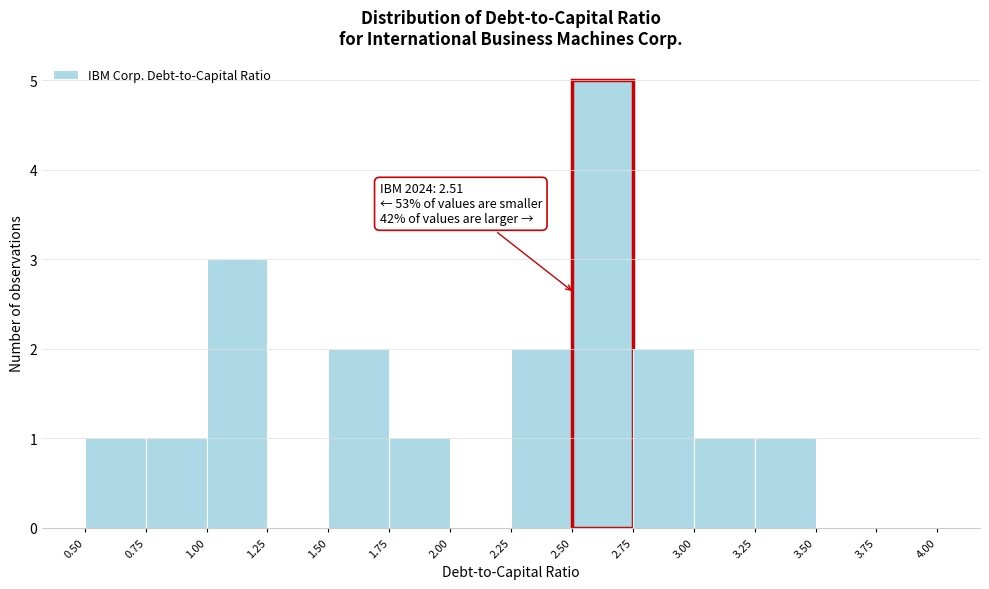

Over which range of the x-axis is the bar tallest?

2.50 to 2.75